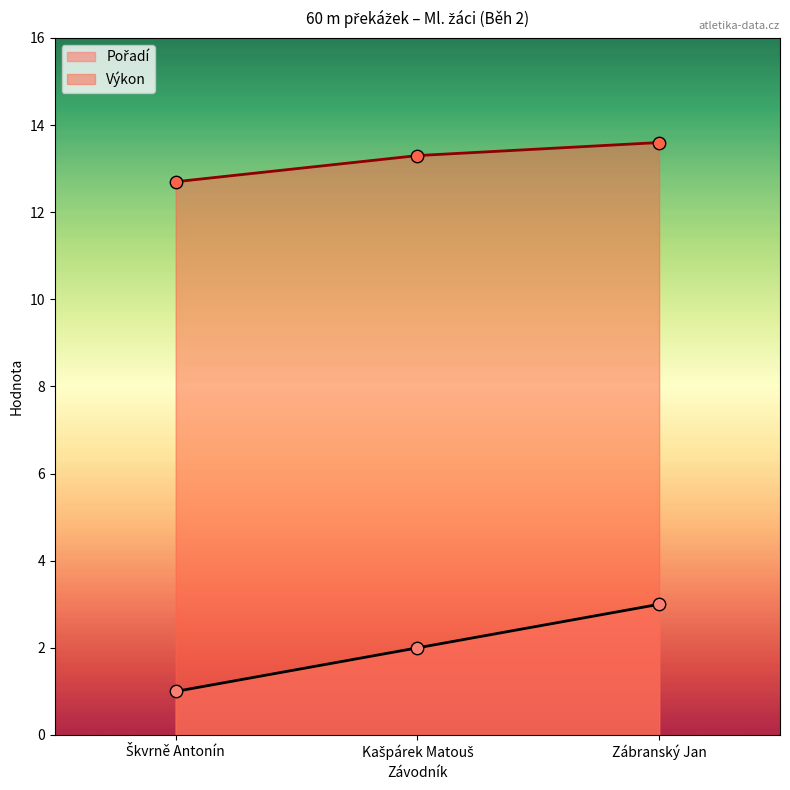

At how many categories does at least one series exceed 6?

3